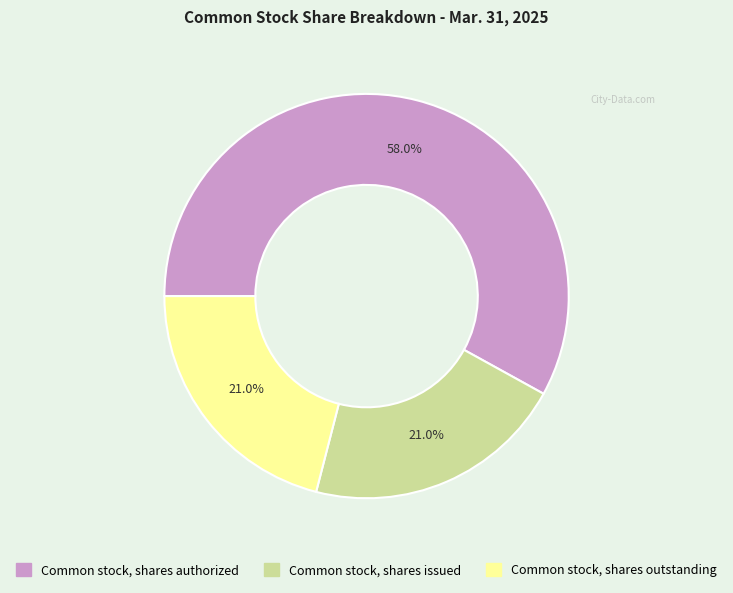

How much of the chart is everything except Common stock, shares authorized?

42.0%